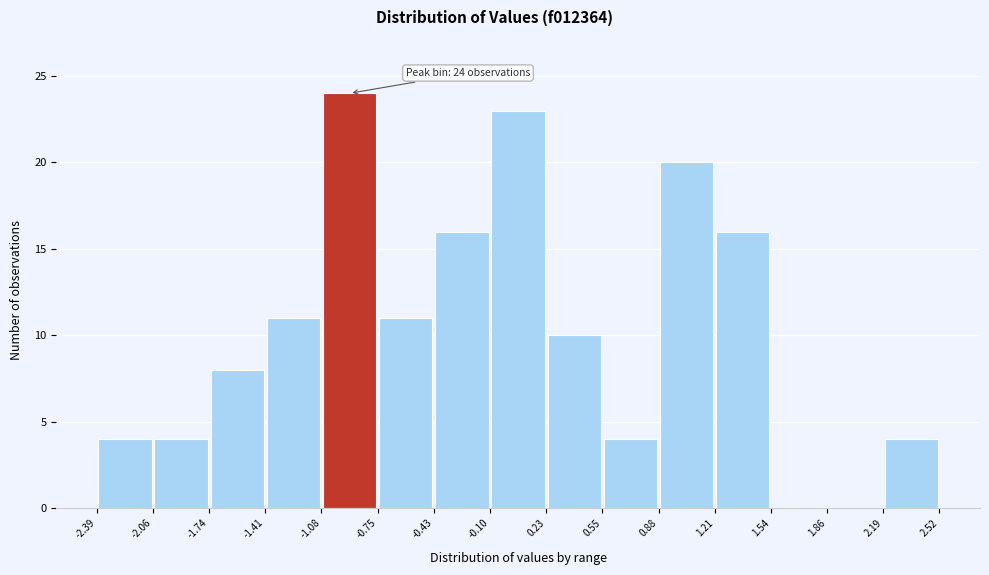

Over which range of the x-axis is the bar tallest?

-1.08 to -0.75